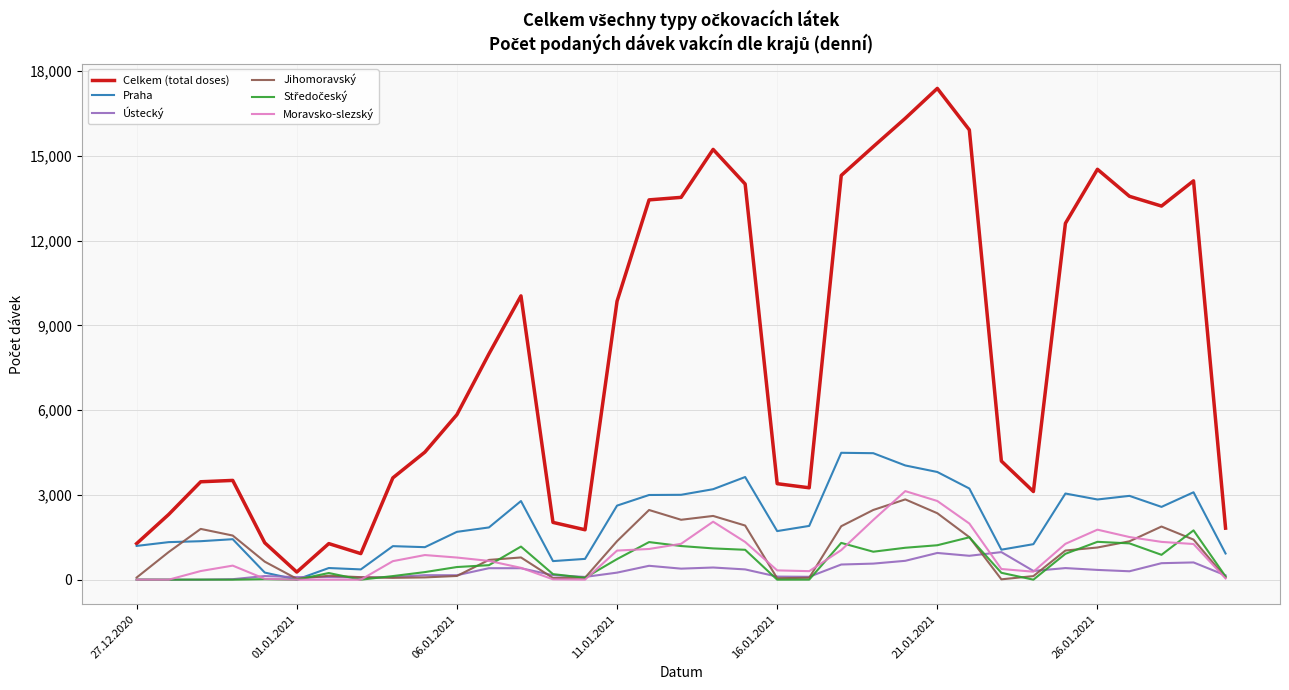

Which series has the largest total across all categories?

Celkem (total doses)